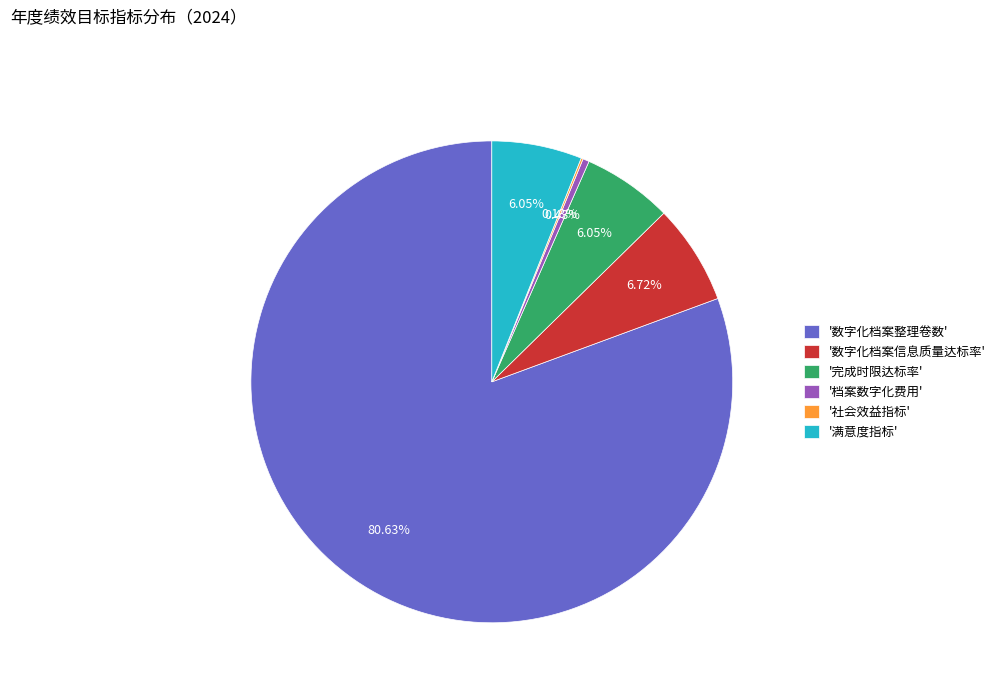

What is the largest slice in the pie chart?

'数字化档案整理卷数'